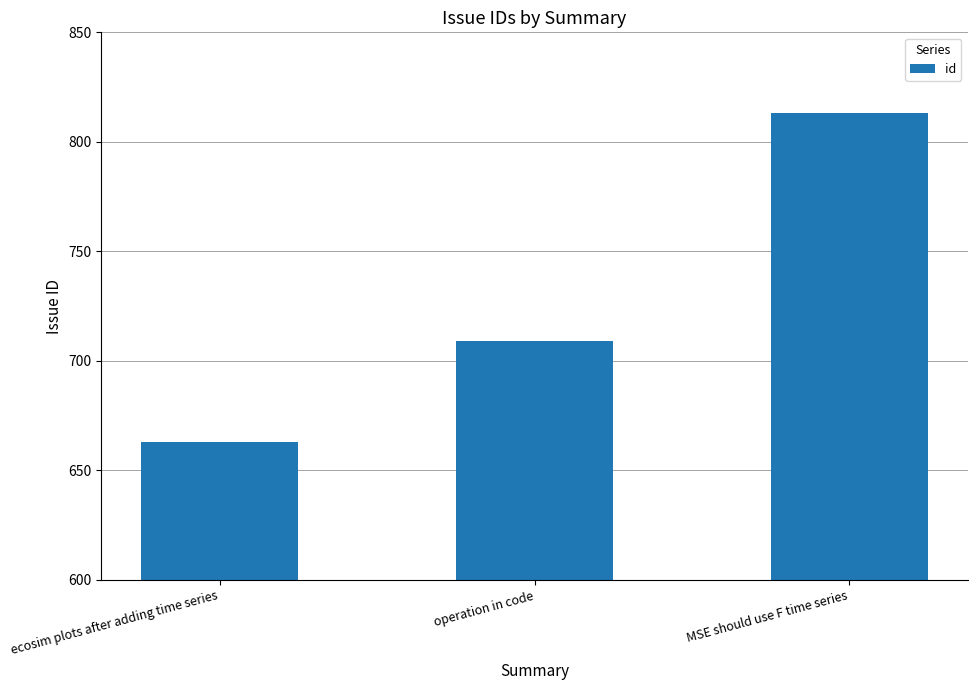

Count the number of categories in the chart.

3